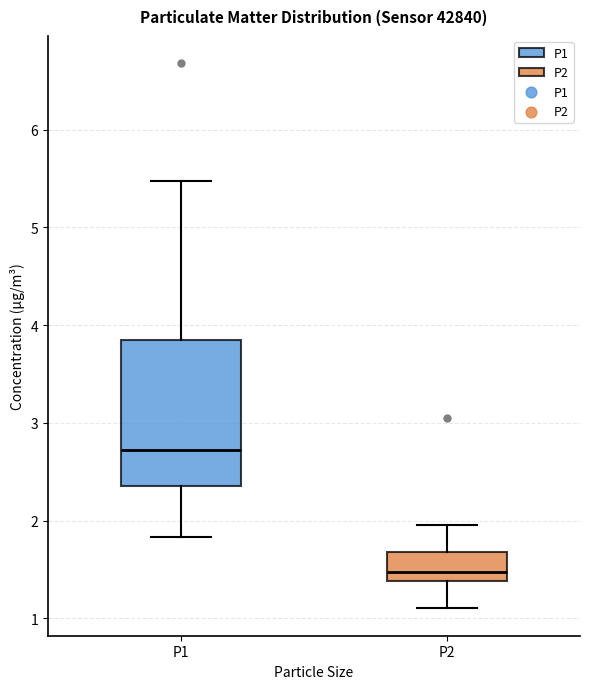

Which box is the tallest, from its lower edge to its upper edge?

P1